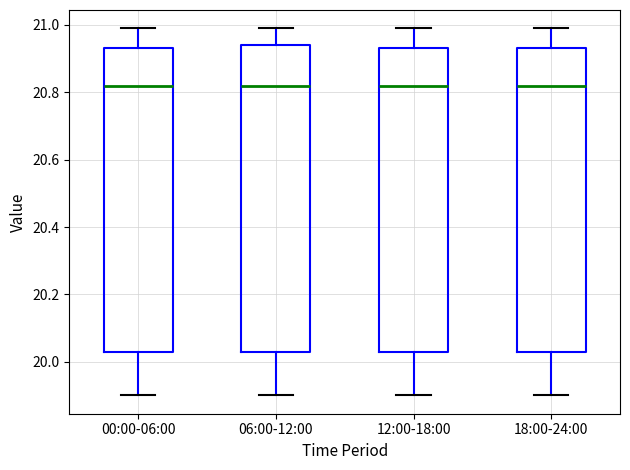

Reading left to right, transcribe this box plot: for each box, give where its median line is, the range the box spans, and where its two whiskers end, as read against the y-axis. The values are not printed on the chart, so give them approximately, as read against the axis.

00:00-06:00: median 20.82, box 20.02 to 20.94, whiskers 19.90 to 21.00
06:00-12:00: median 20.82, box 20.02 to 20.94, whiskers 19.90 to 21.00
12:00-18:00: median 20.82, box 20.02 to 20.94, whiskers 19.90 to 21.00
18:00-24:00: median 20.82, box 20.02 to 20.94, whiskers 19.90 to 21.00